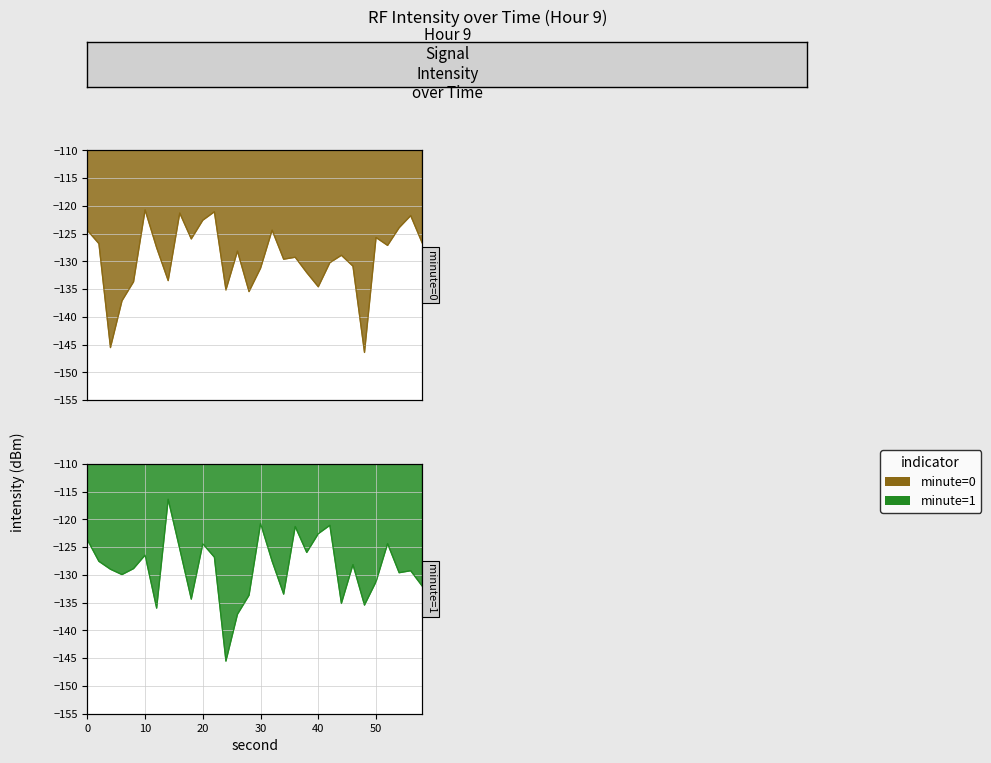

Reading right to left, extract all data points from this chart.

intensity(dBm) min0: 58=-126.7	56=-121.8	54=-123.9	52=-127.1	50=-125.7	48=-146.4	46=-130.9	44=-128.9	42=-130.2	40=-134.6	38=-132.0	36=-129.3	34=-129.6	32=-124.4	30=-131.2	28=-135.4	26=-128.2	24=-135.1	22=-121.1	20=-122.6	18=-126.0	16=-121.3	14=-133.5	12=-127.5	10=-120.7	8=-133.7	6=-137.1	4=-145.5	2=-126.8	0=-124.4
intensity(dBm) min1: 58=-132.0	56=-129.3	54=-129.6	52=-124.4	50=-131.2	48=-135.4	46=-128.2	44=-135.1	42=-121.1	40=-122.6	38=-126.0	36=-121.3	34=-133.5	32=-127.5	30=-120.7	28=-133.7	26=-137.1	24=-145.5	22=-126.8	20=-124.4	18=-134.4	16=-125.3	14=-116.4	12=-136.0	10=-126.4	8=-128.9	6=-130.0	4=-129.0	2=-127.6	0=-123.7